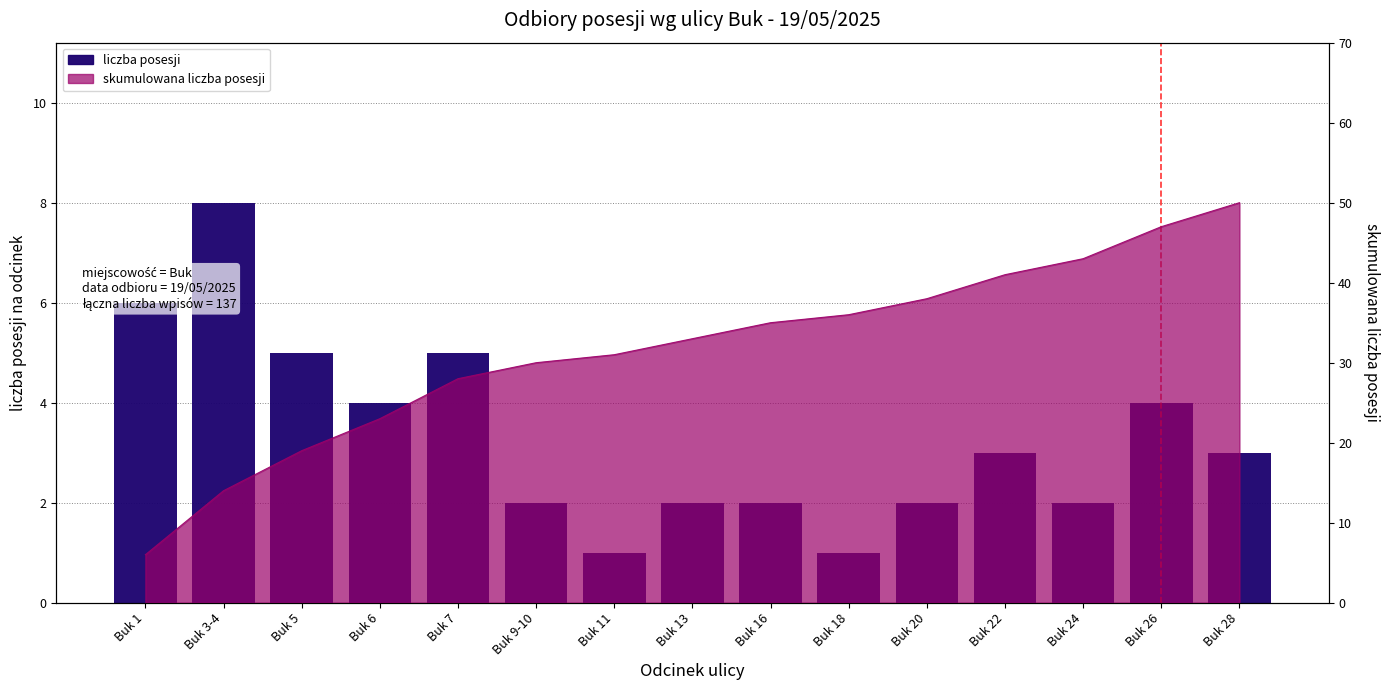

Where is the data nearest to the value 4?

Buk 6